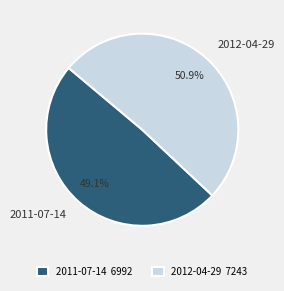

What is the smallest slice in the pie chart?

2011-07-14